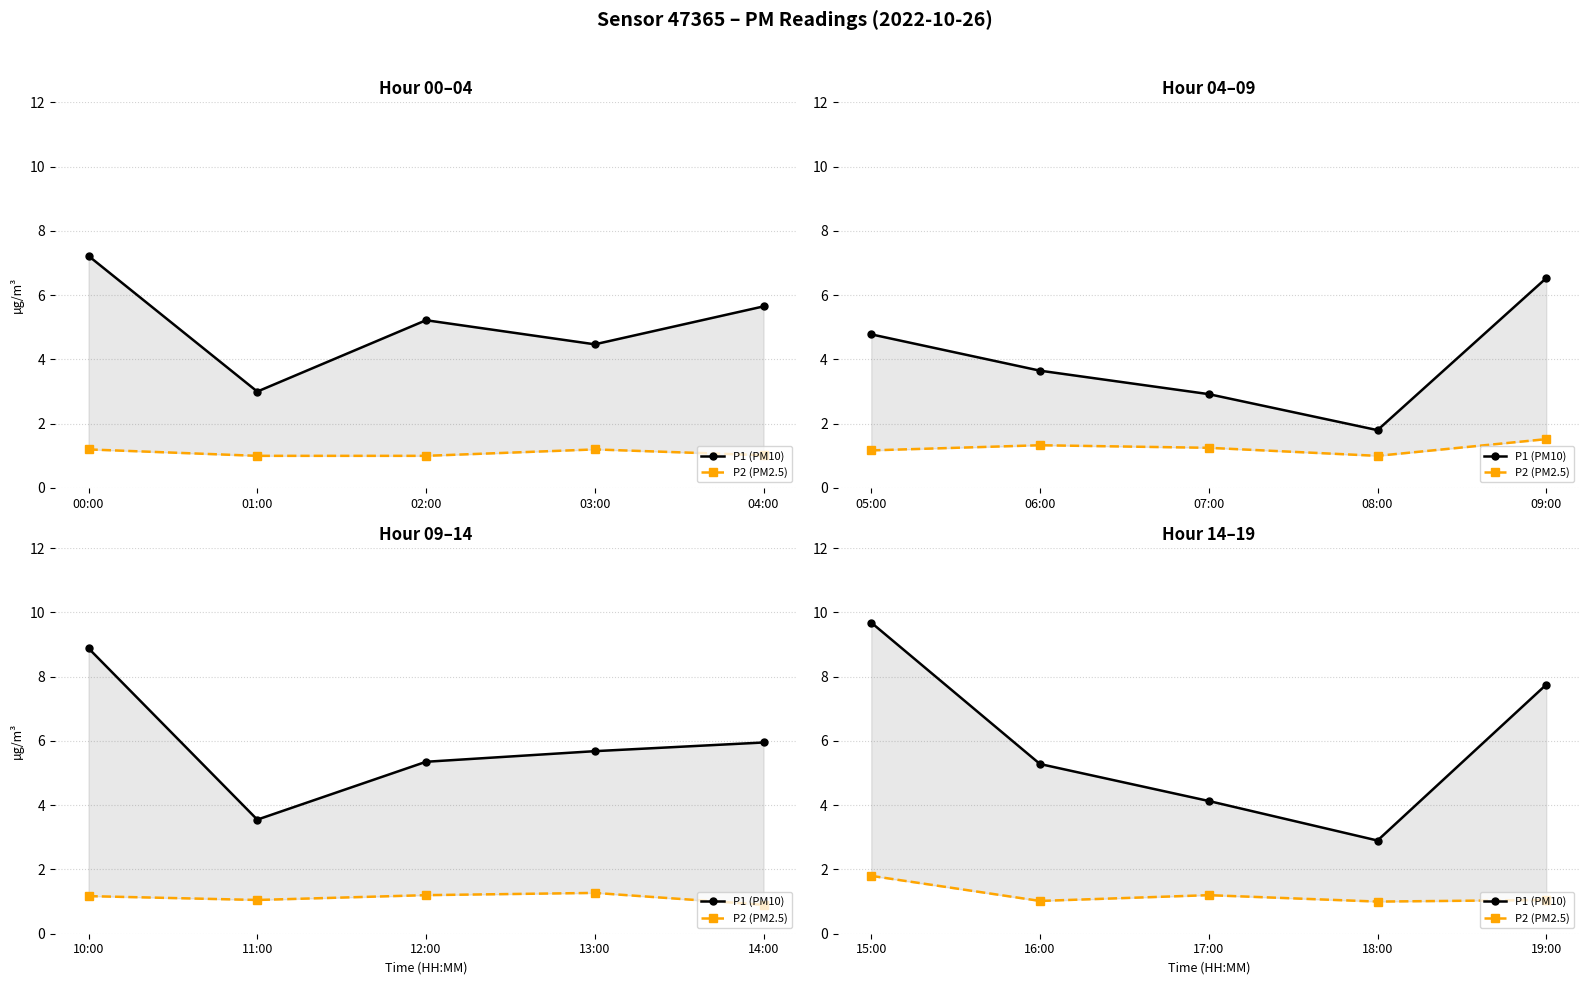

How many lines are shown in the chart?

2